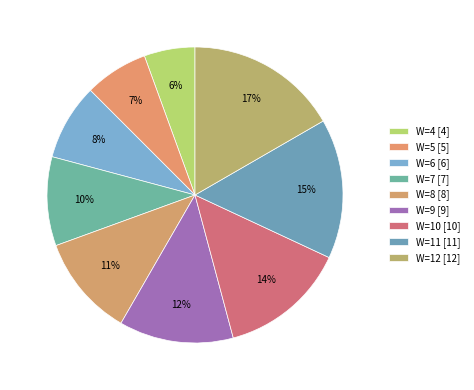

What is the change in value from W=10 to W=12?

+2